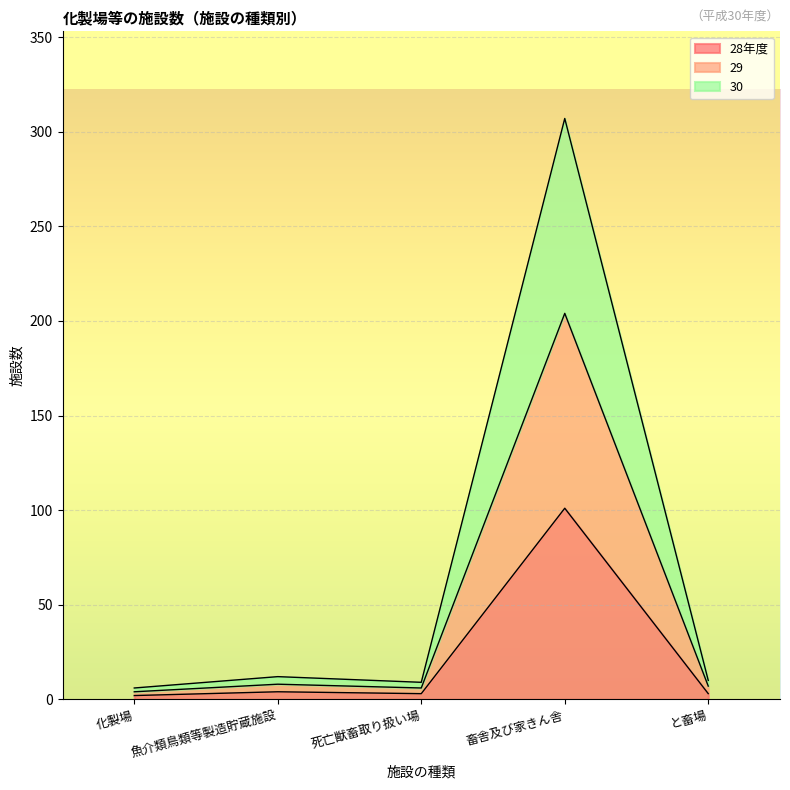

Where is the first local maximum for 29?

魚介類鳥類等製造貯蔵施設